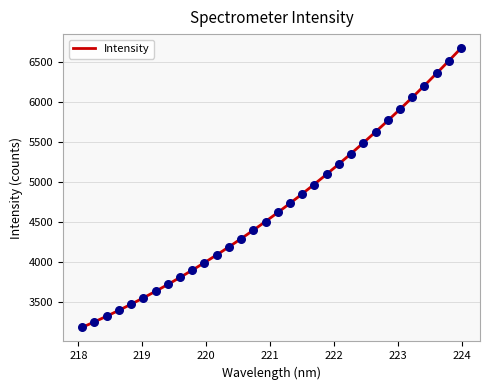

What is the ratio of the value at 220.3533 to the value at 220.5444?

1.0